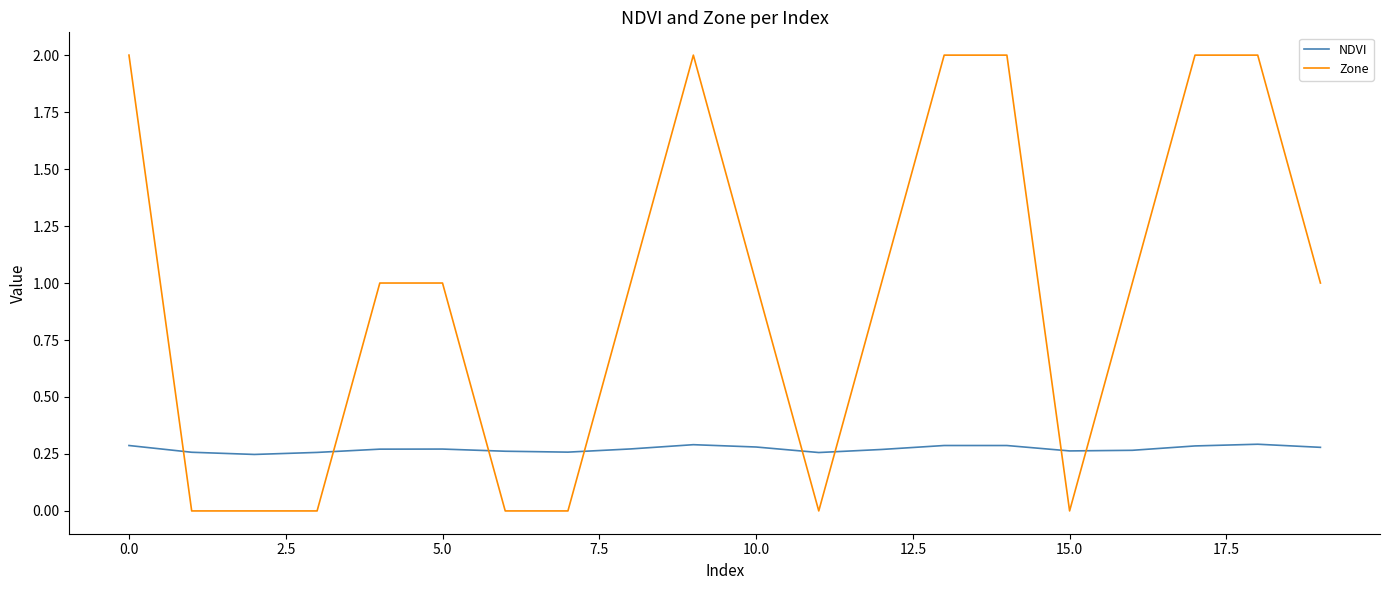

Which series has the widest spread of values?

Zone